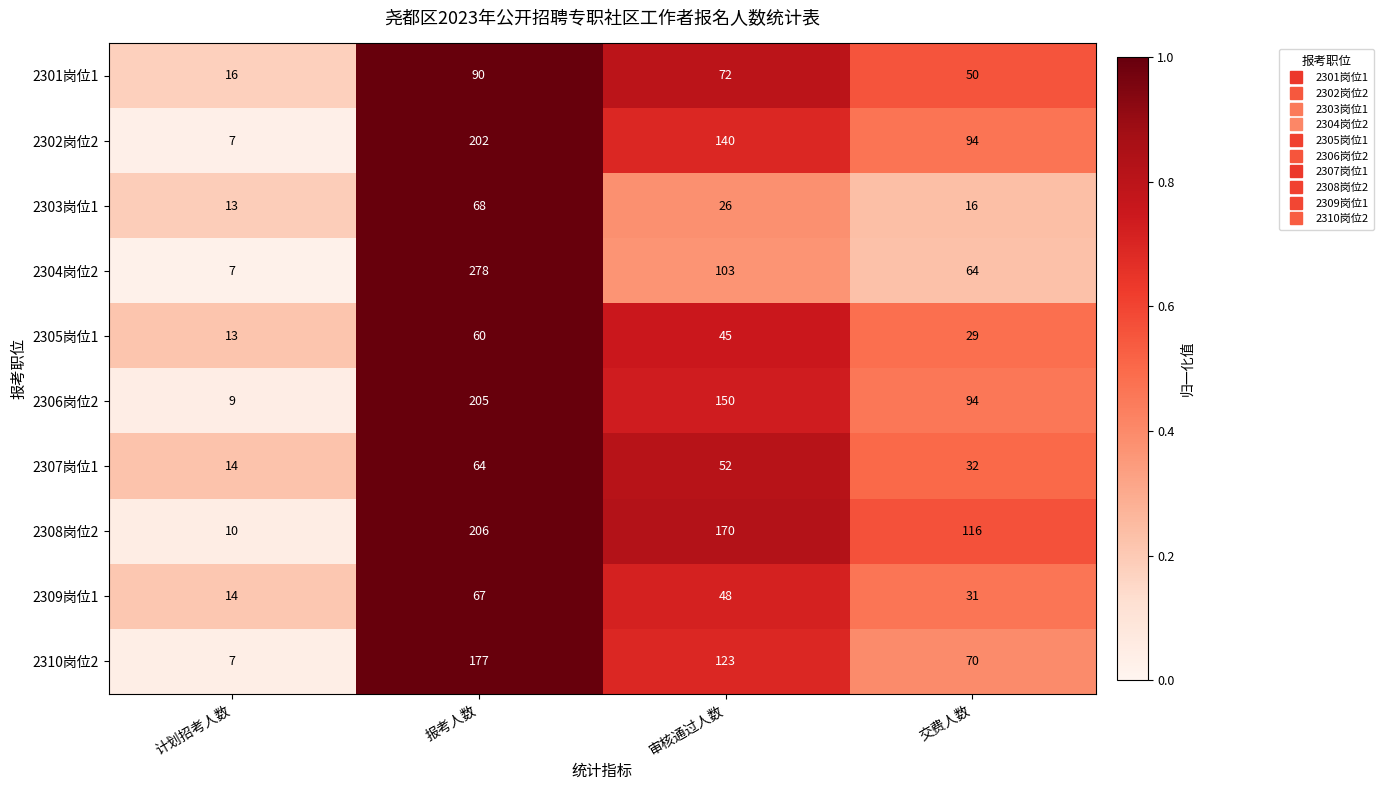

At which category is the sum across all series the highest?

报考人数